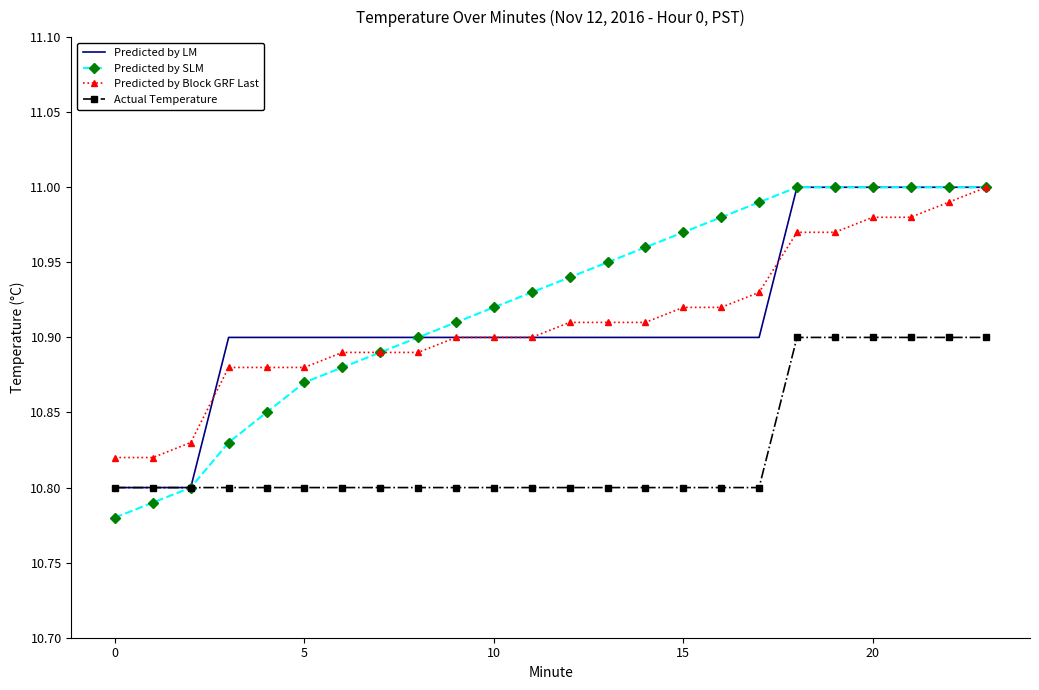

True or false: Actual Temperature and Predicted by Block GRF Last cross at least once.

False